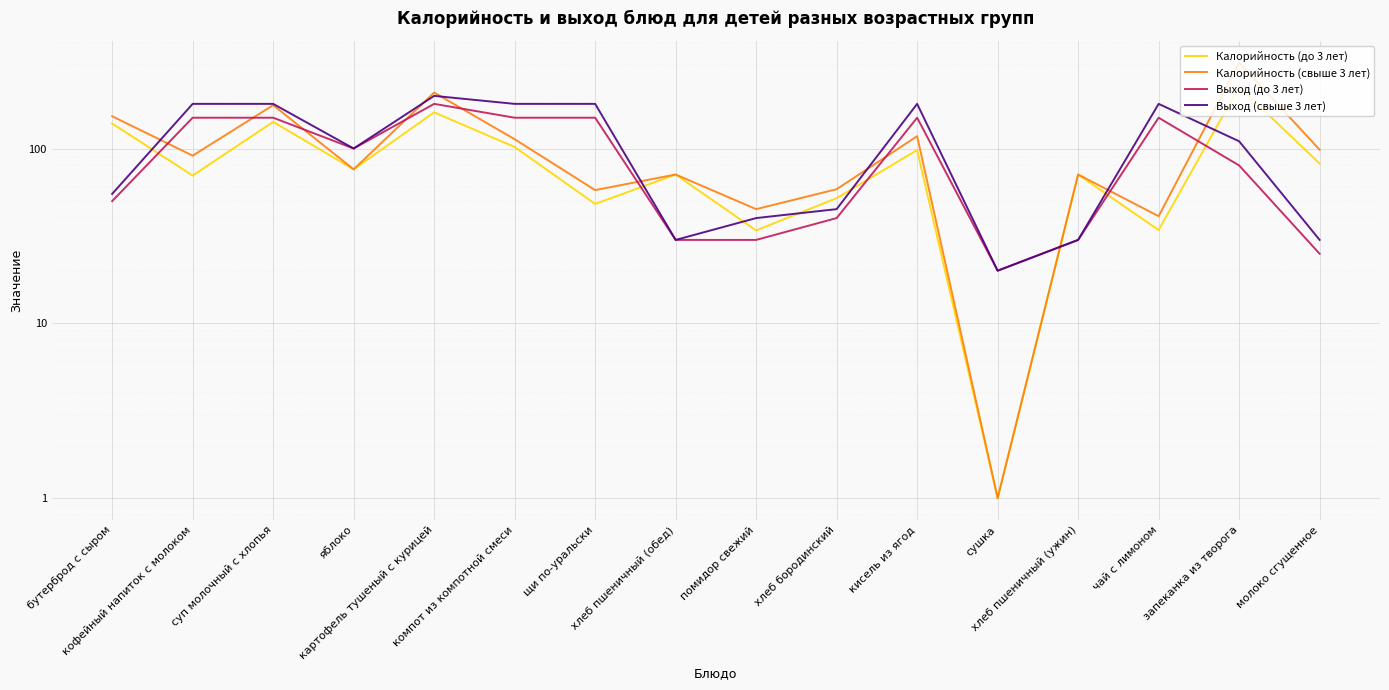

Which series has the largest range (max minus min)?

Калорийность (свыше 3 лет)